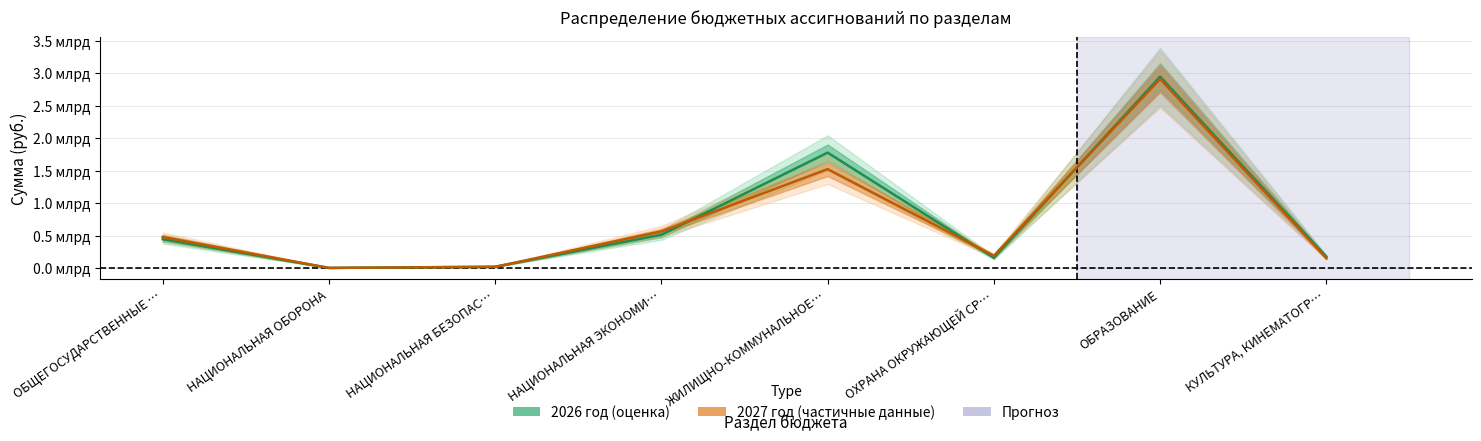

Is this an area chart (filled region under the line)?

No